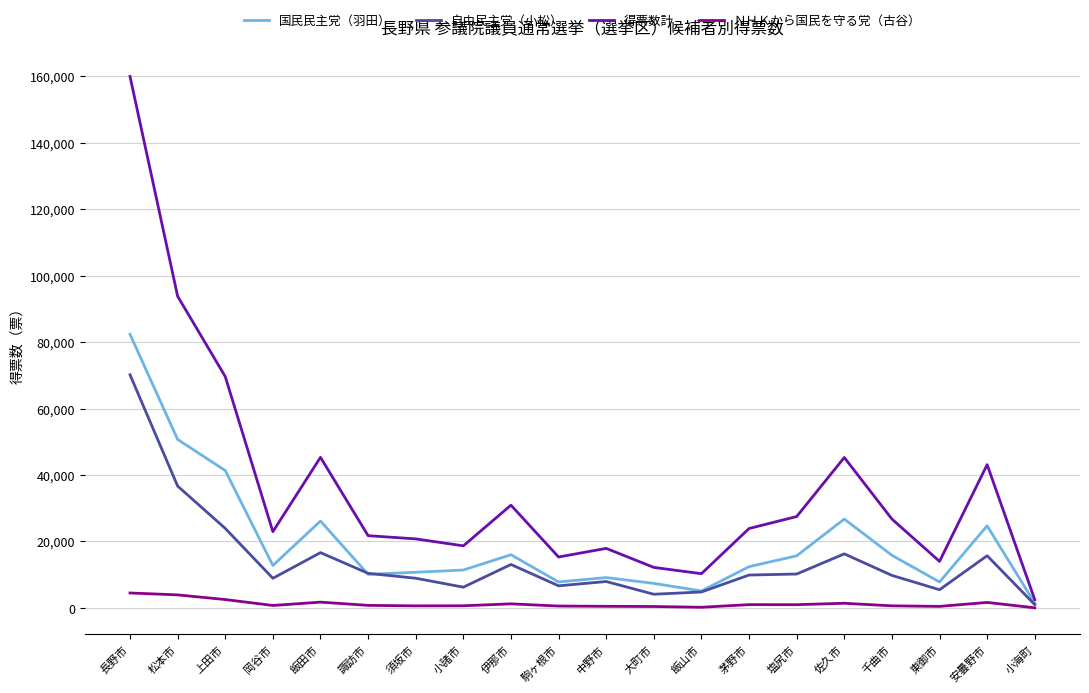

At 飯田市, list the series in order from largest to smallest.

得票数計, 国民民主党（羽田）, 自由民主党（小松）, ＮＨＫから国民を守る党（古谷）